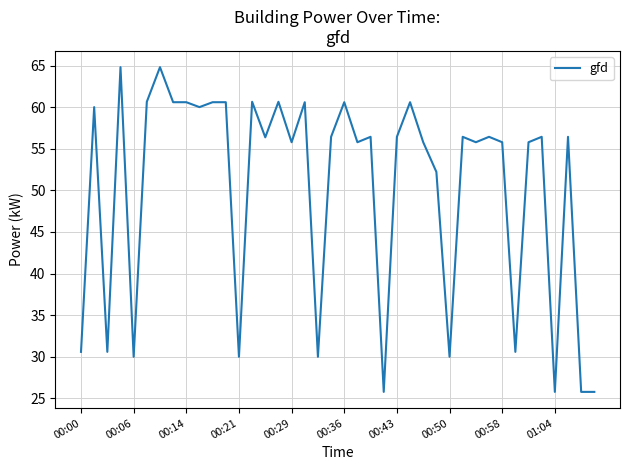

What is the difference between the maximum and minimum values?

39.0